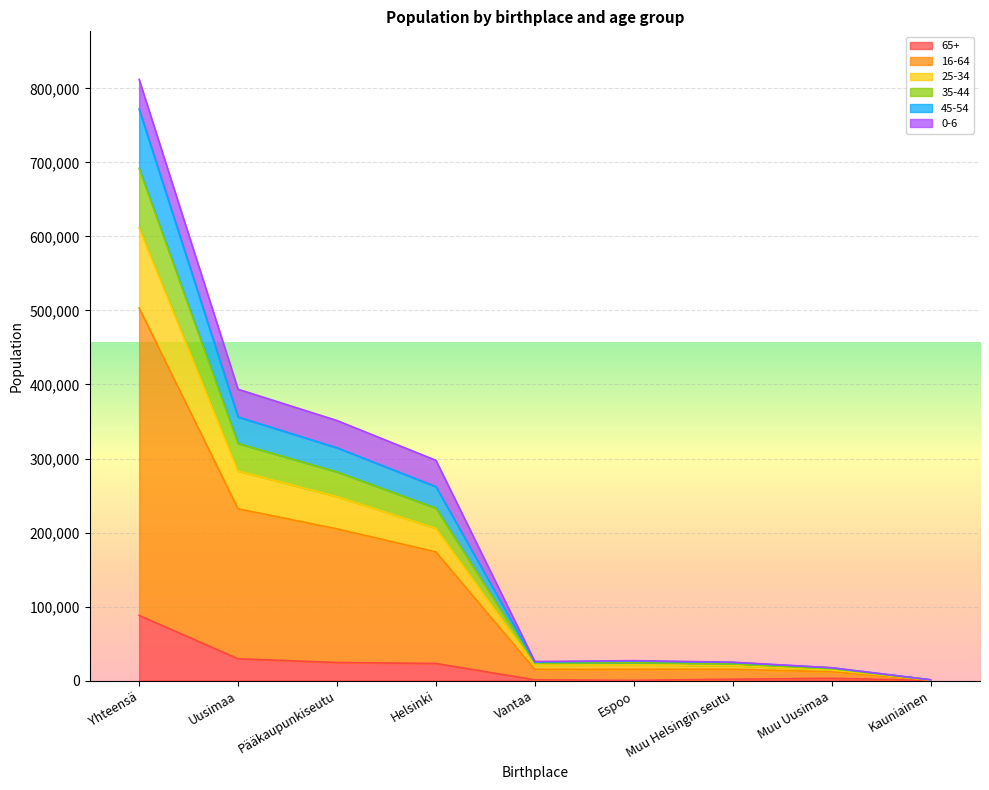

At which label does 65+ reach its peak?

Yhteensä